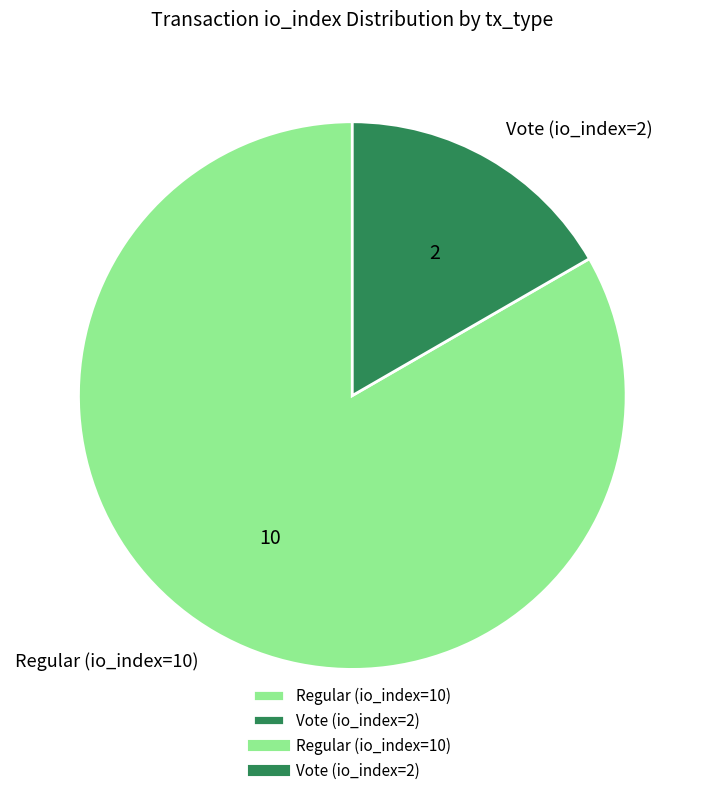

Rank the categories by value from highest to lowest.

Regular (io_index=10), Vote (io_index=2)